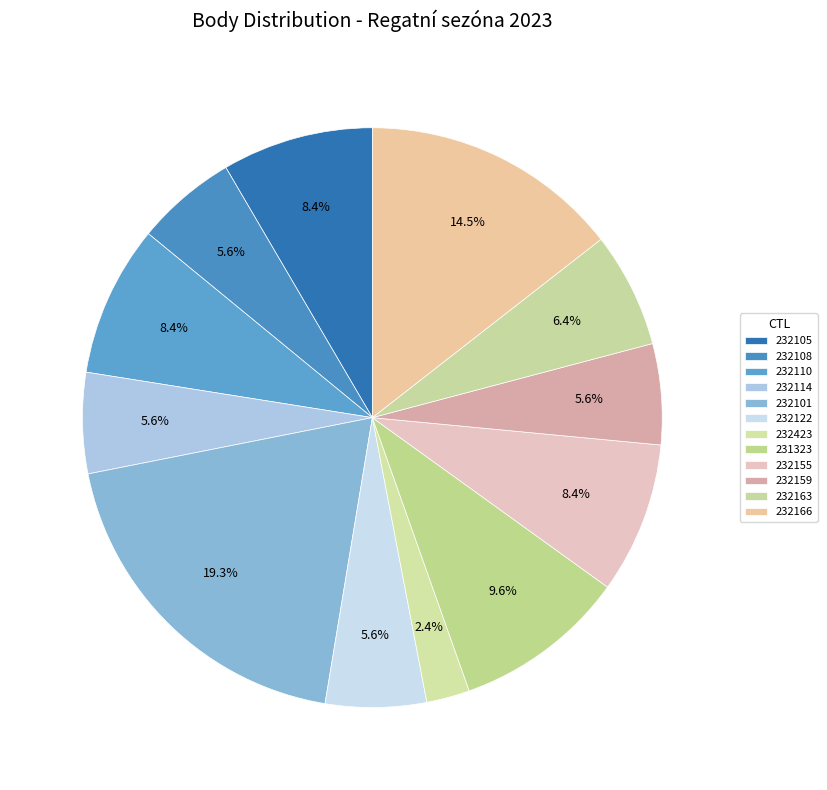

Count the number of slices in the pie.

12